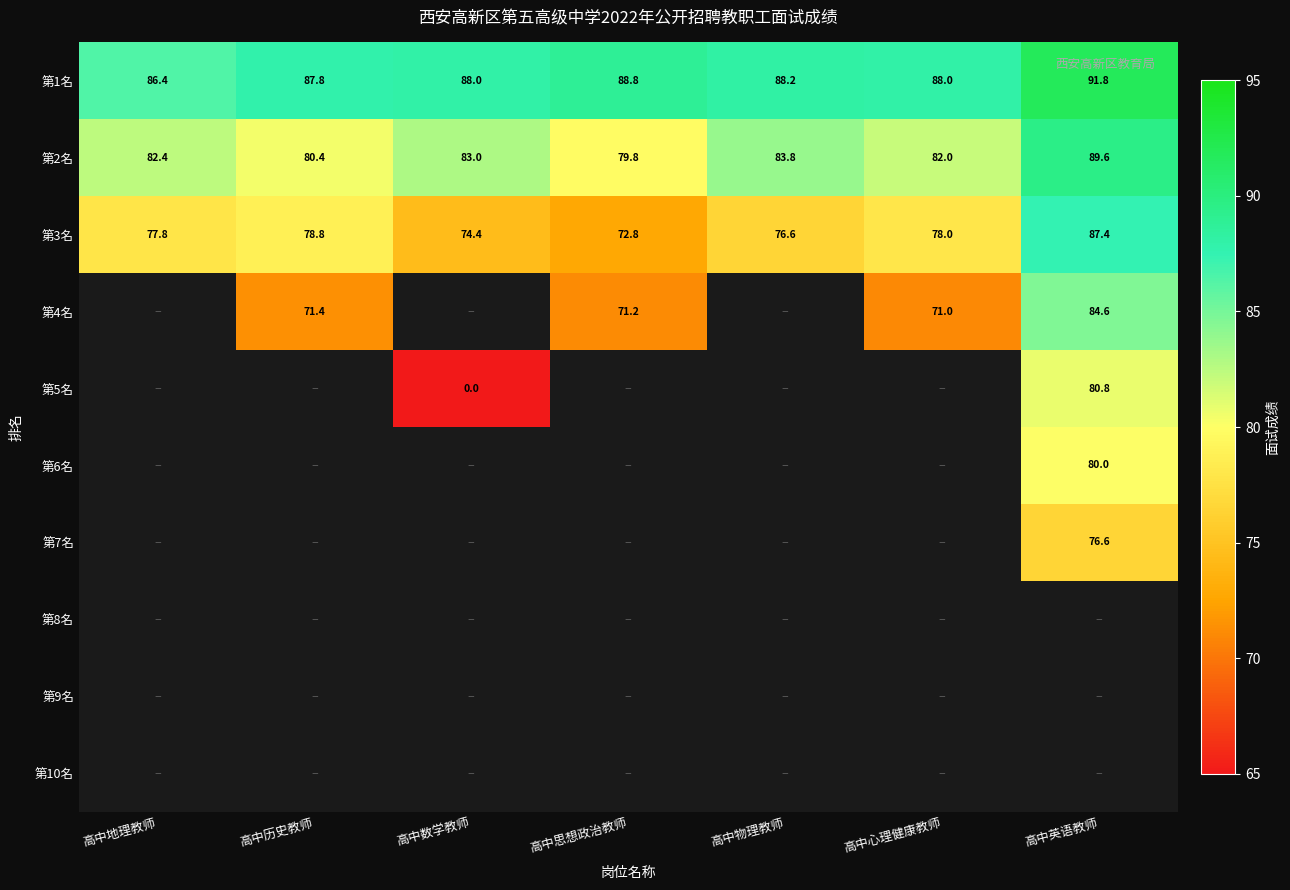

List the labels in order of 第3名 value, smallest first.

高中思想政治教师, 高中数学教师, 高中物理教师, 高中地理教师, 高中心理健康教师, 高中历史教师, 高中英语教师